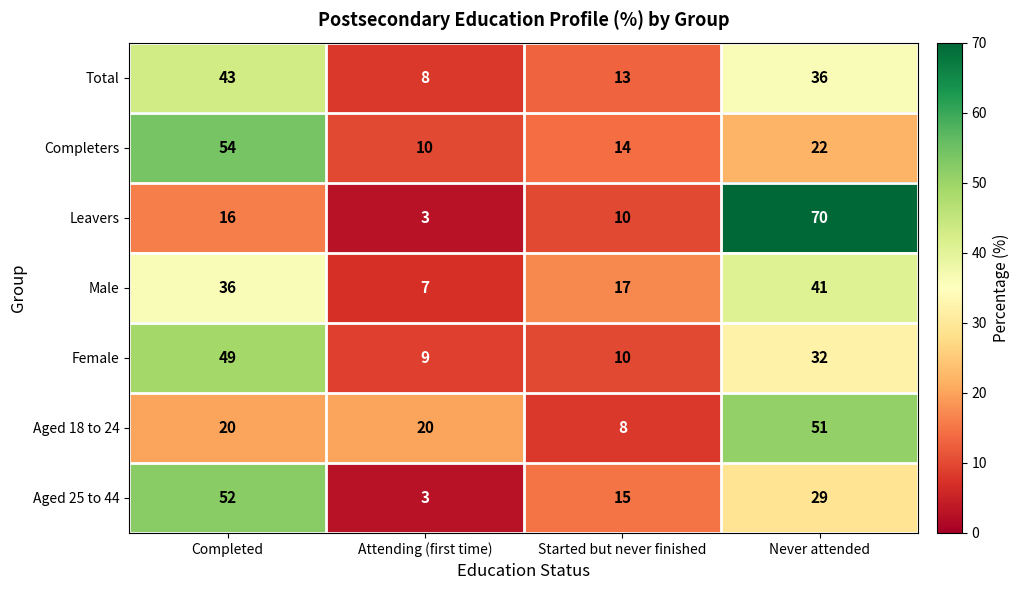

True or false: Aged 25 to 44 has a value of 15 at Started but never finished.

True